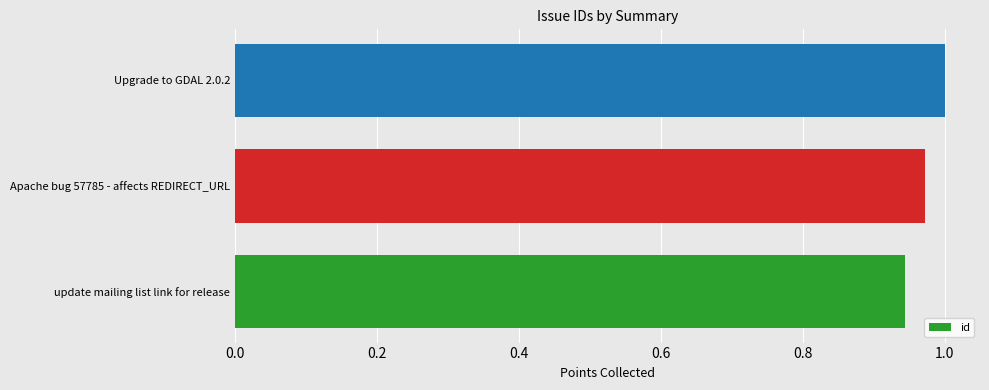

Rank the categories by value from lowest to highest.

update mailing list link for release, Apache bug 57785 - affects REDIRECT_URL, Upgrade to GDAL 2.0.2